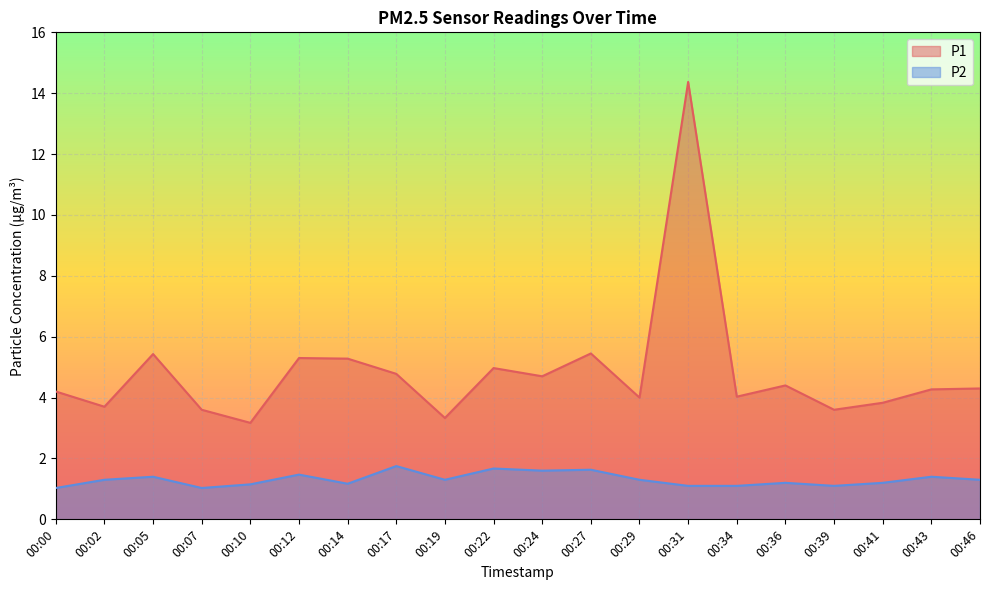

Which has a higher value, 00:17 or 00:10?

00:17